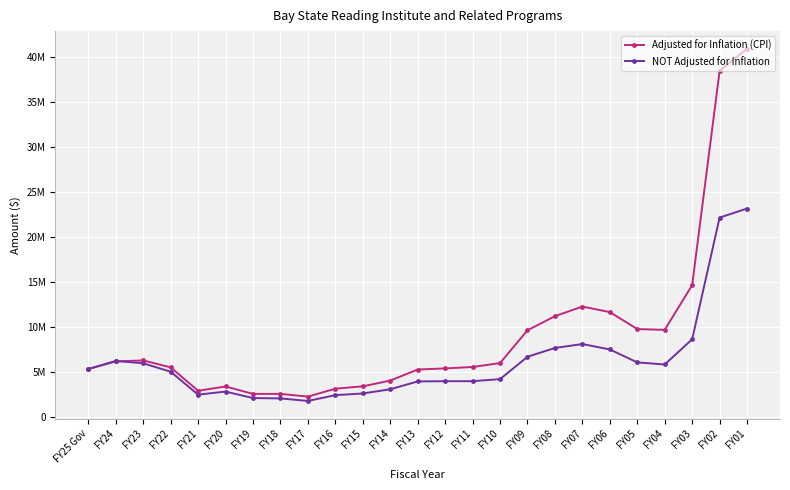

Which label corresponds to the largest value in the chart?

FY01